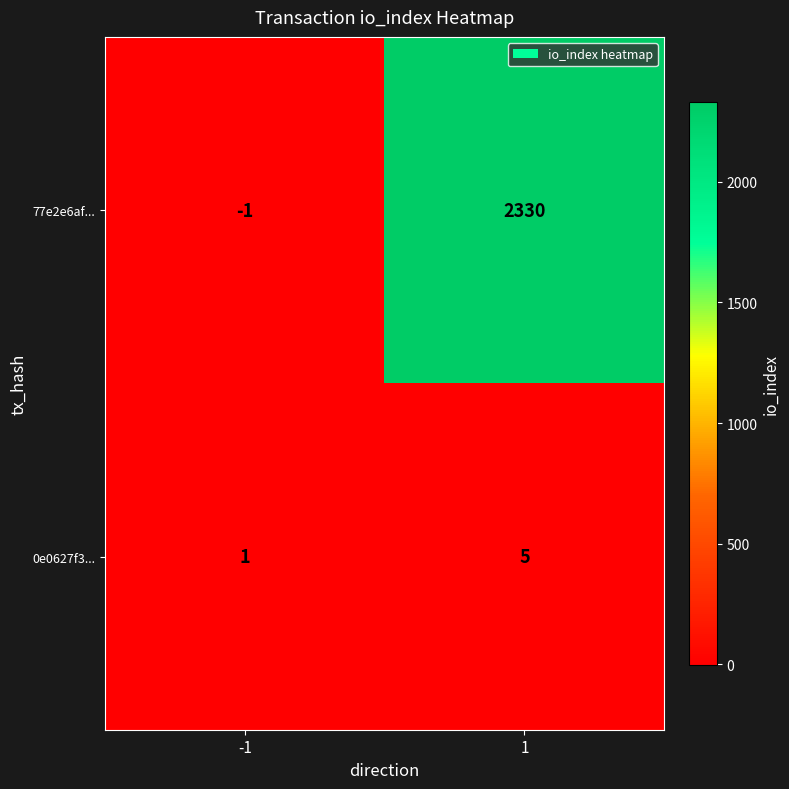

Reading left to right, transcribe all the data shown in this chart.

77e2e6af...: -1=-1	1=2330
0e0627f3...: -1=1	1=5